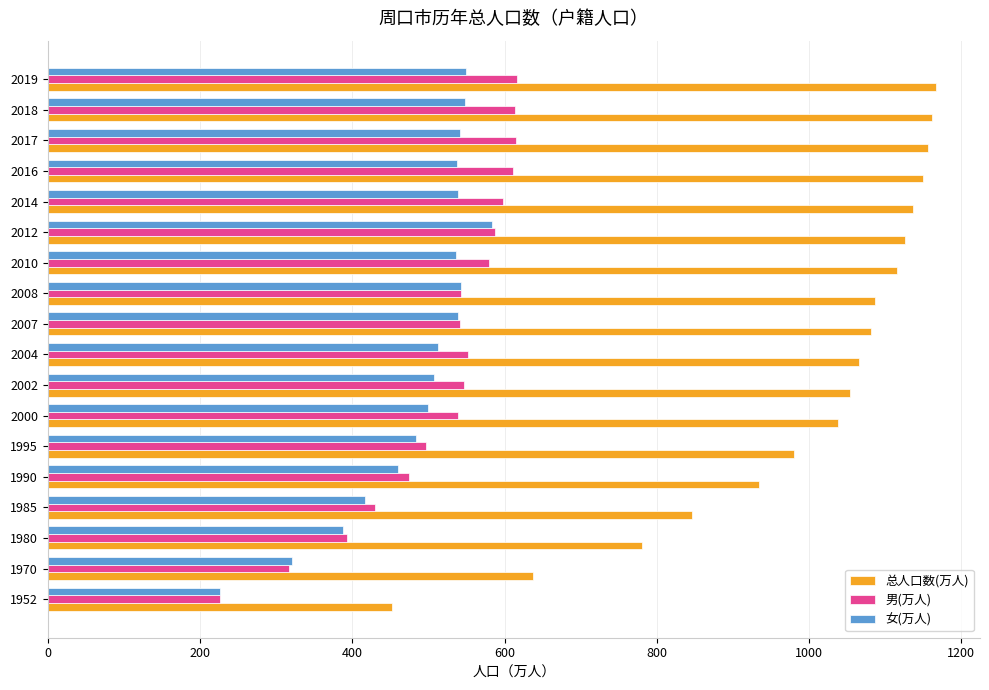

What is the total value across all series at 2019?

2332.3